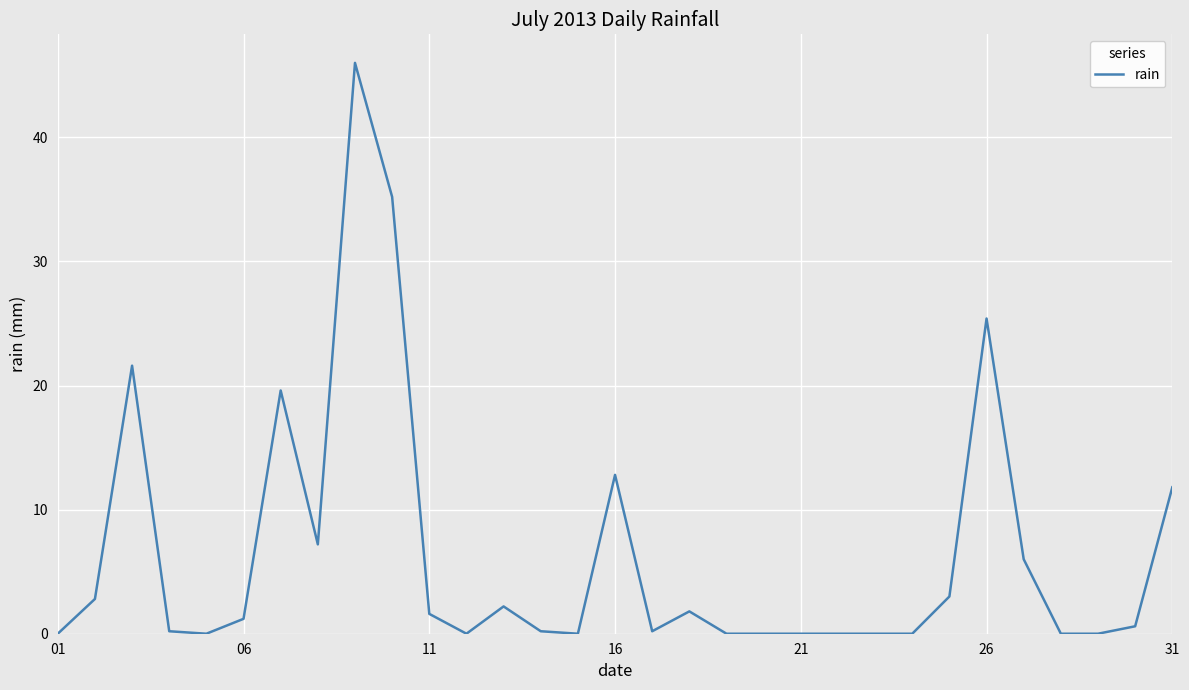

Count the number of categories in the chart.

31